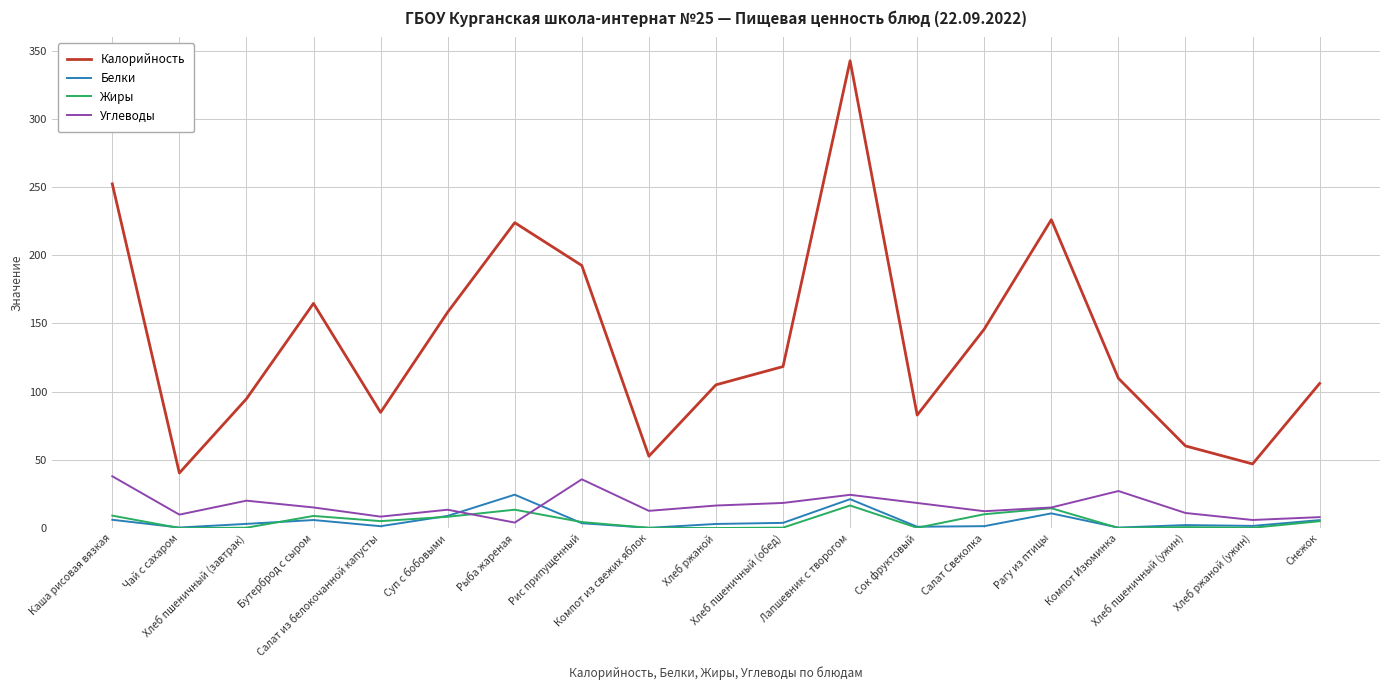

Which series has the widest spread of values?

Калорийность